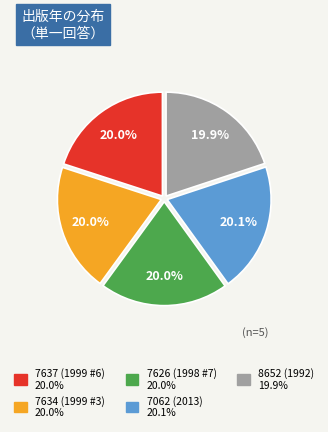

How many segments does this pie chart have?

5